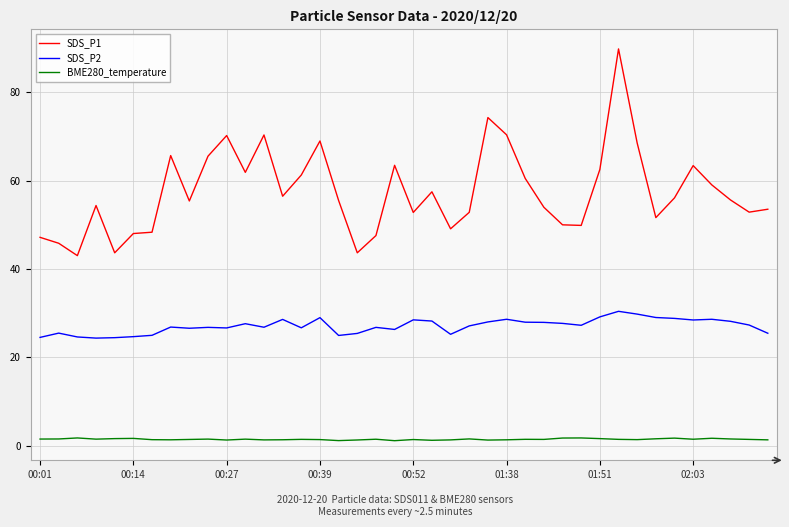

Which series has the widest spread of values?

SDS_P1